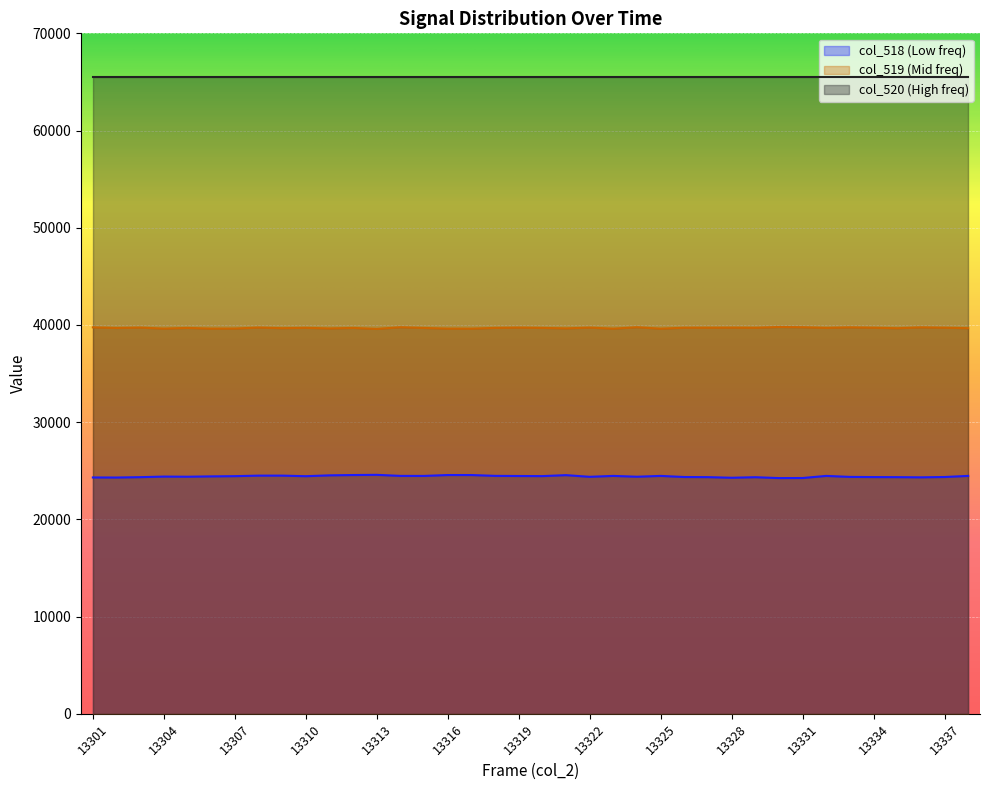

List the series in order of their peak value, highest first.

col_520 (High freq), col_519 (Mid freq), col_518 (Low freq)